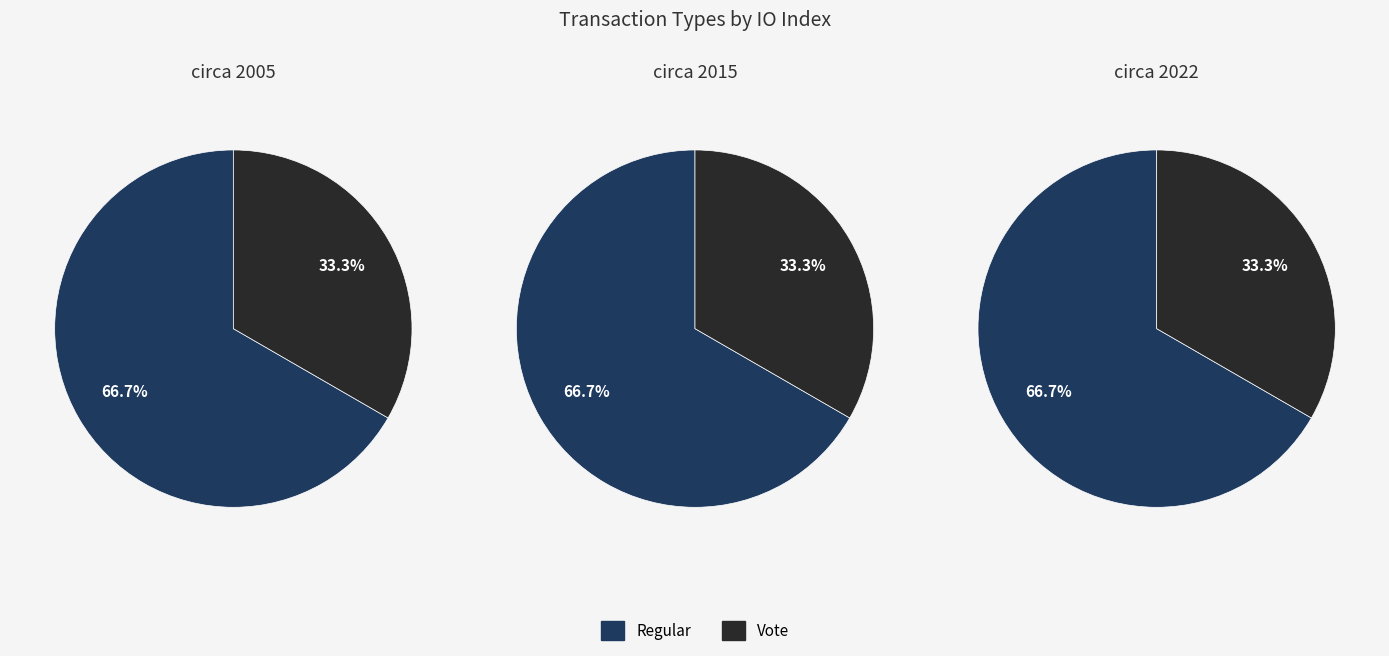

Combined, what portion of the pie is Vote and Regular?

100.0%